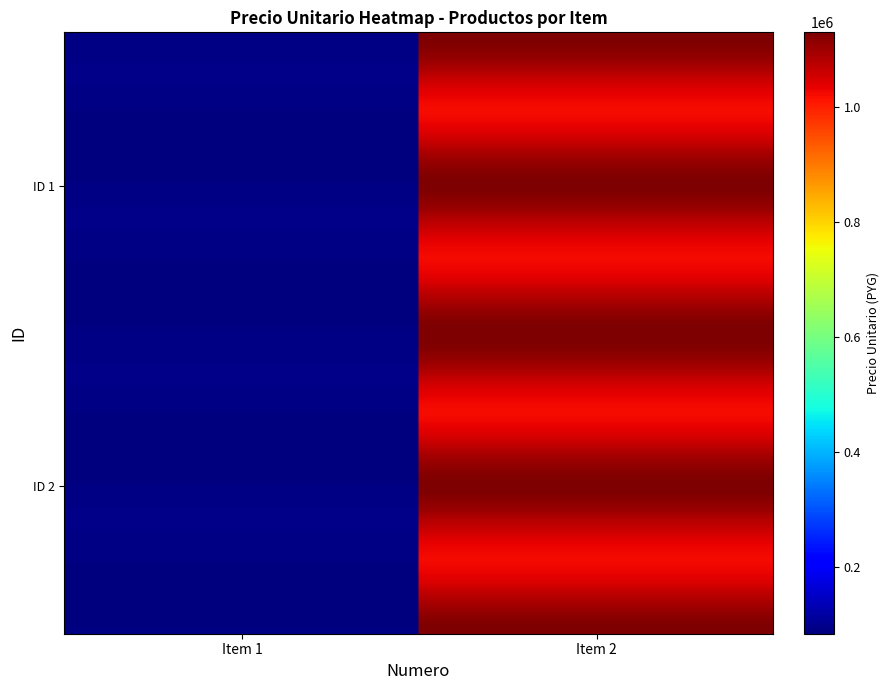

What is the minimum value shown in the chart?

88000